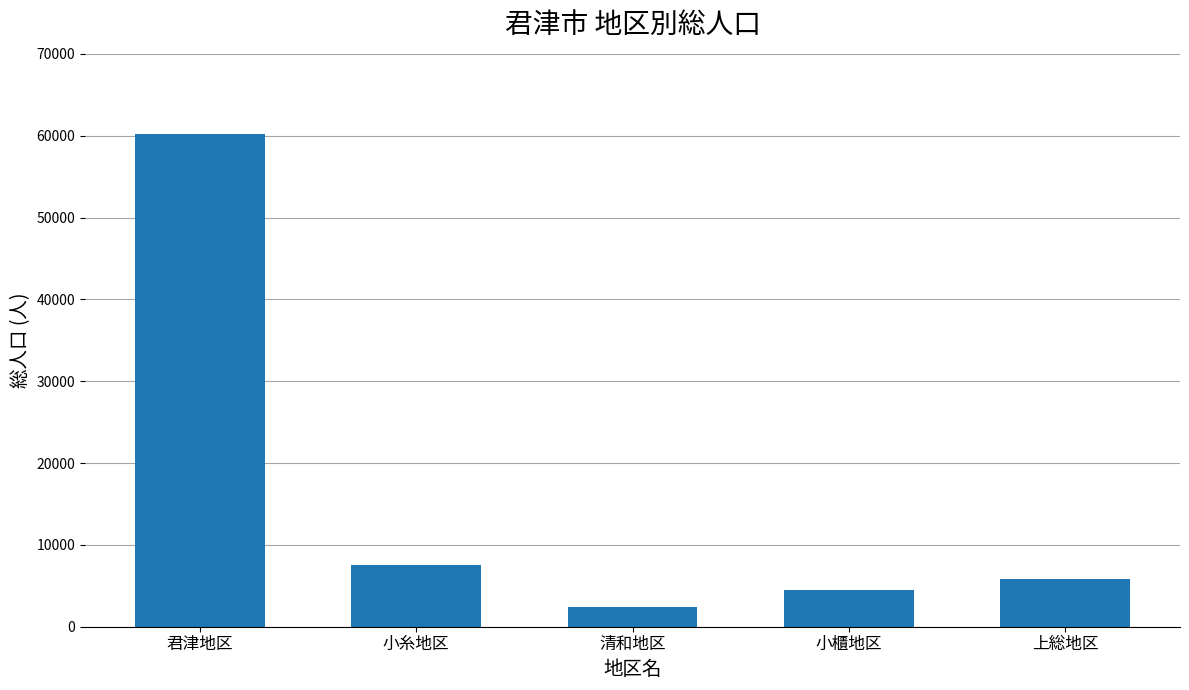

What is the average value?

16079